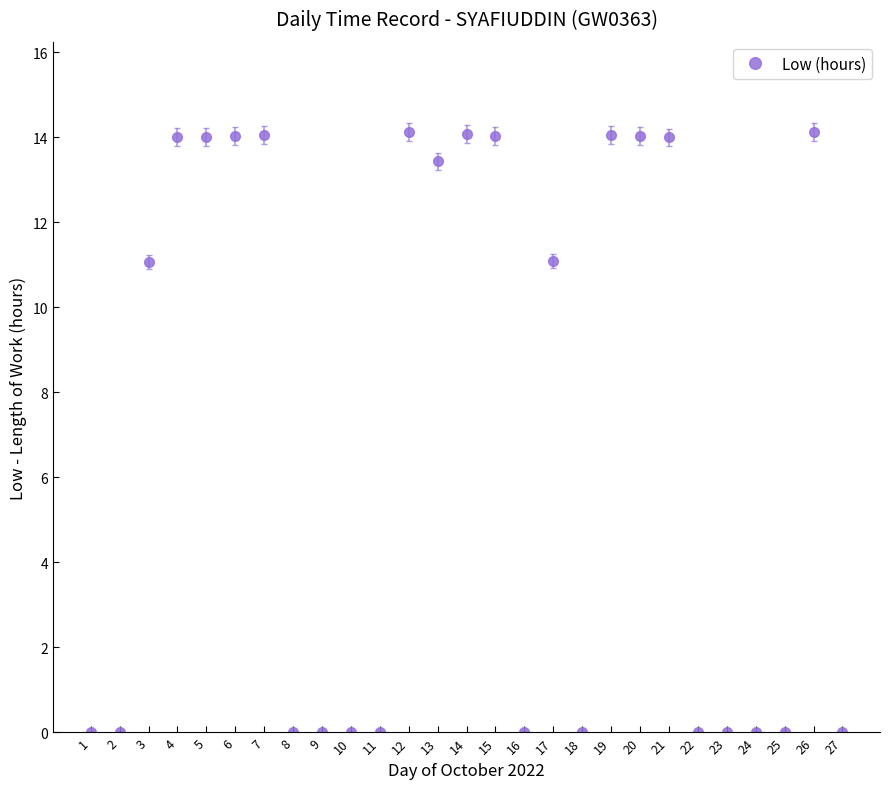

True or false: there are more than 0 points higher than both neighbors.

True